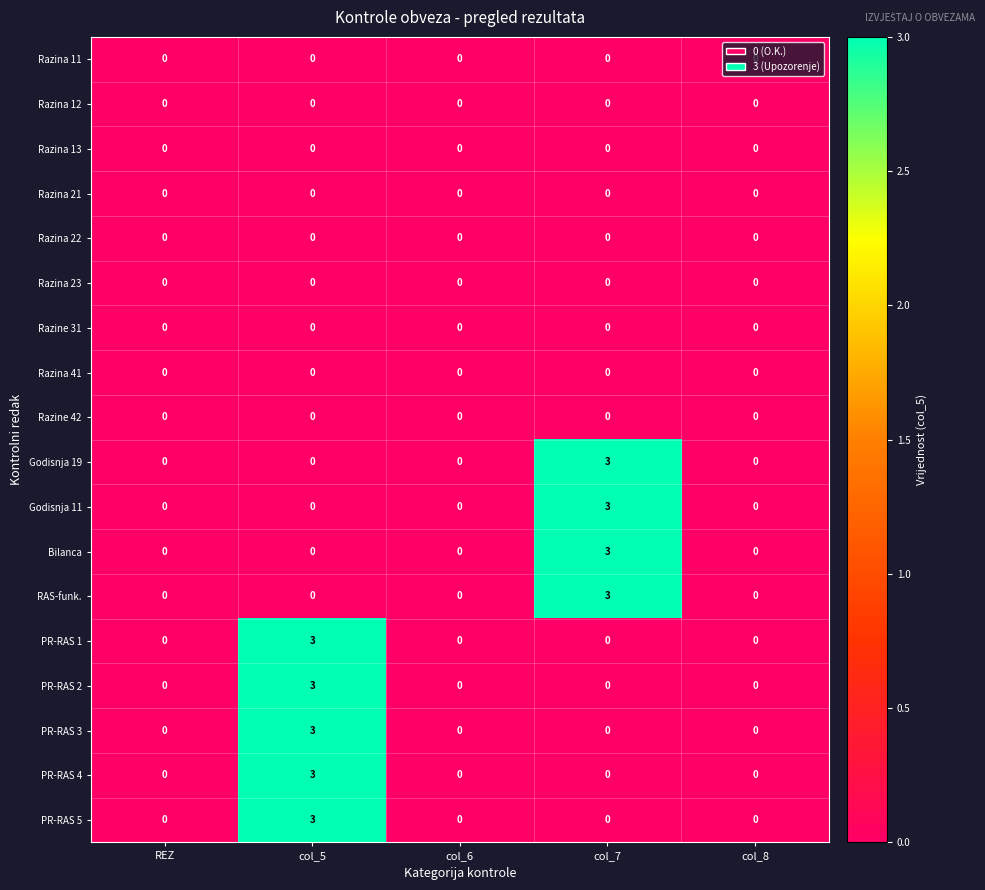

What is the difference between the highest and lowest values at col_5?

3